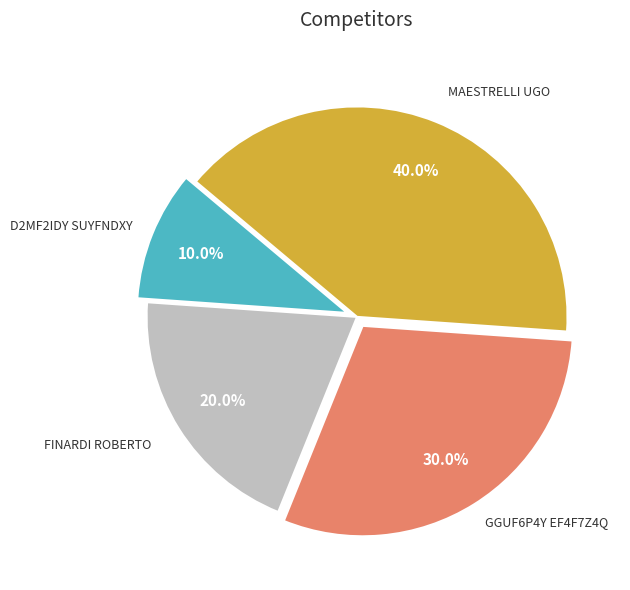

To the nearest percent, what is the average slice percentage?

25%